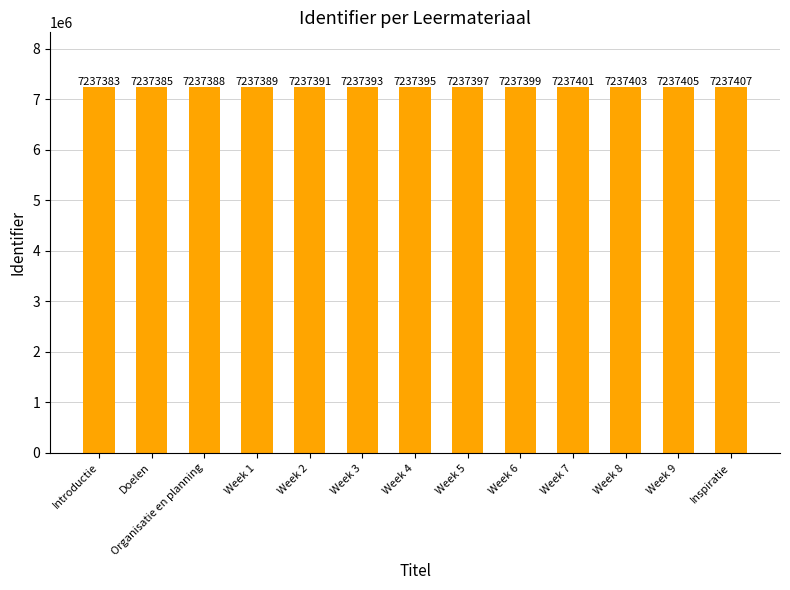

Where is the data nearest to the value 7237395?

Week 4